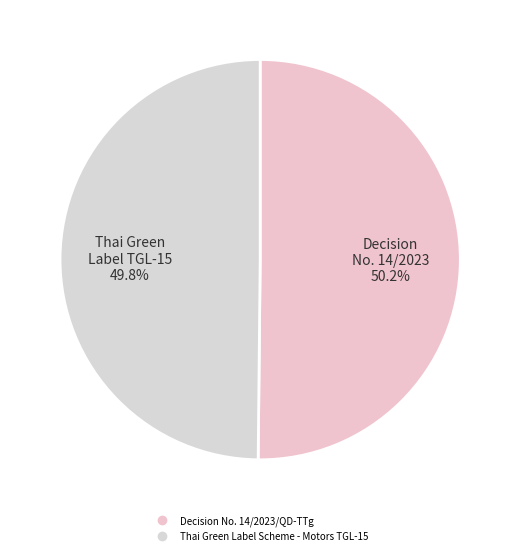

What is the smallest slice in the pie chart?

Thai Green Label Scheme - Motors TGL-15